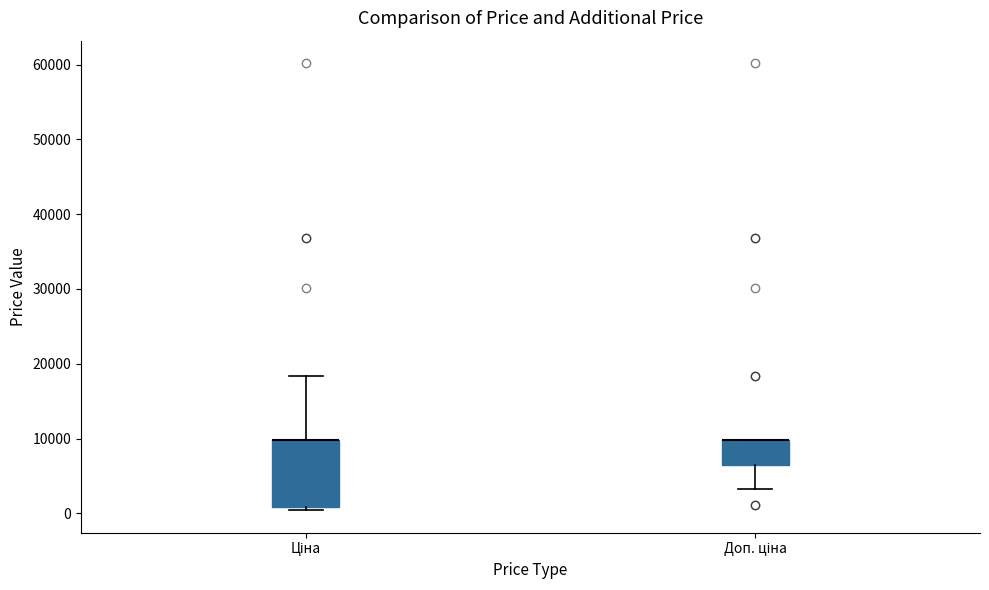

Reading left to right, read every box against the y-axis: the position of its median line, the range the box covers, and the ends of its whiskers. The values are not printed on the chart, so give them approximately, as read against the axis.

Ціна: median 10000 (drawn on the box's upper edge), box 1000 to 10000, whiskers 0 to 18000
Доп. ціна: median 10000 (drawn on the box's upper edge), box 6000 to 10000, whiskers 3000 to 10000